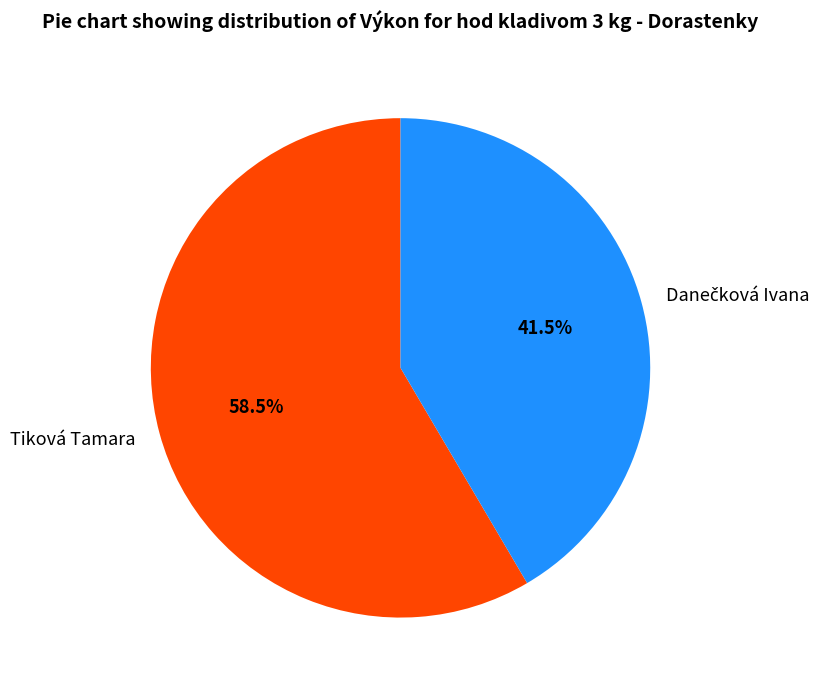

How many segments does this pie chart have?

2